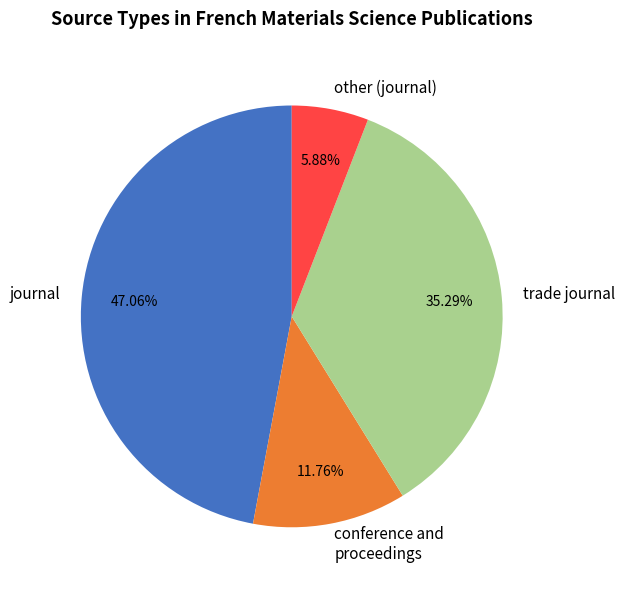

Is the sum of trade journal and other greater than half?

No